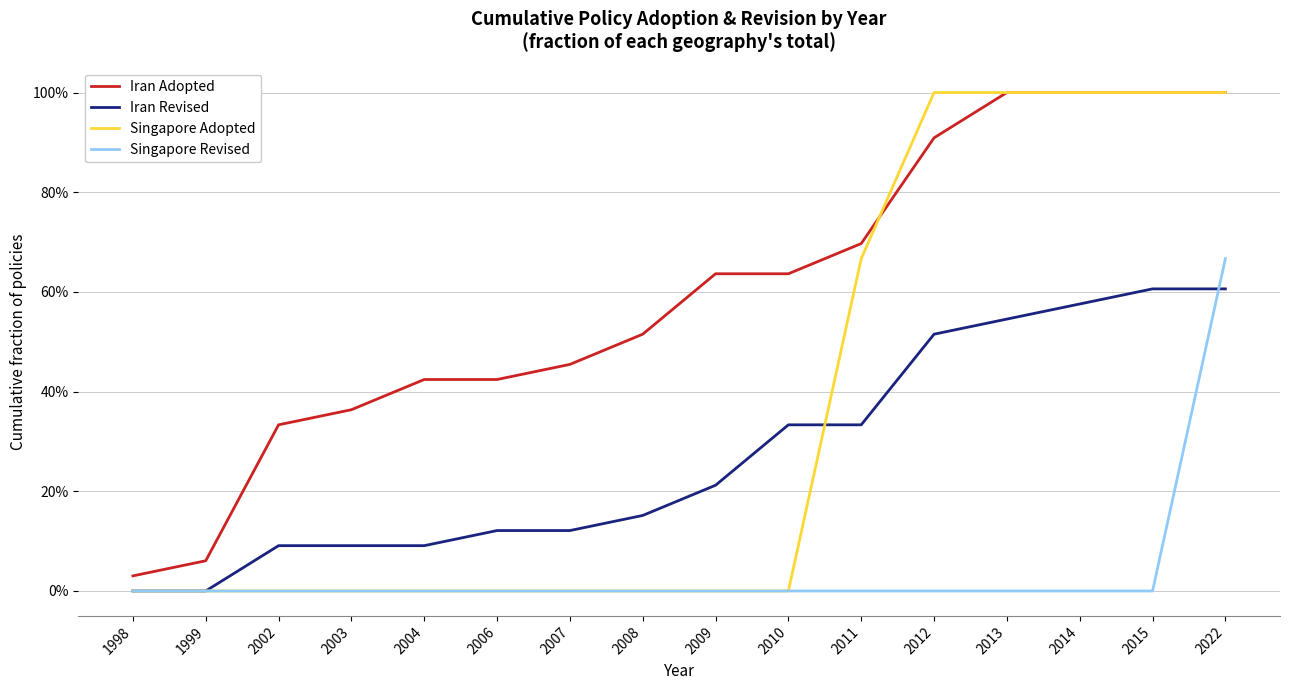

Is this an area chart (filled region under the line)?

No